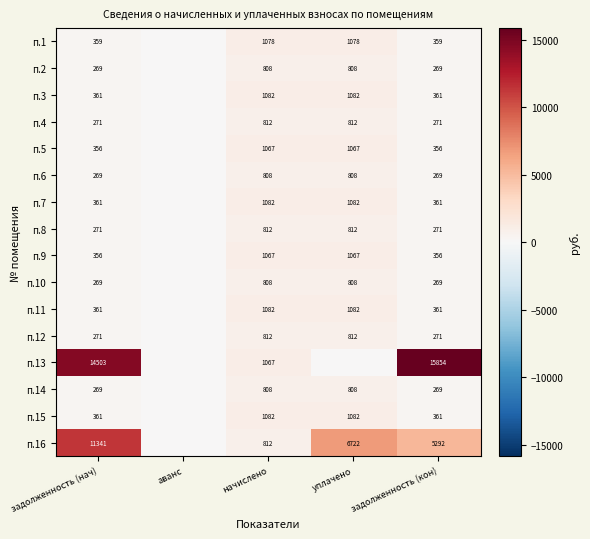

What is the difference between the highest and lowest values at задолженность (нач)?

14234